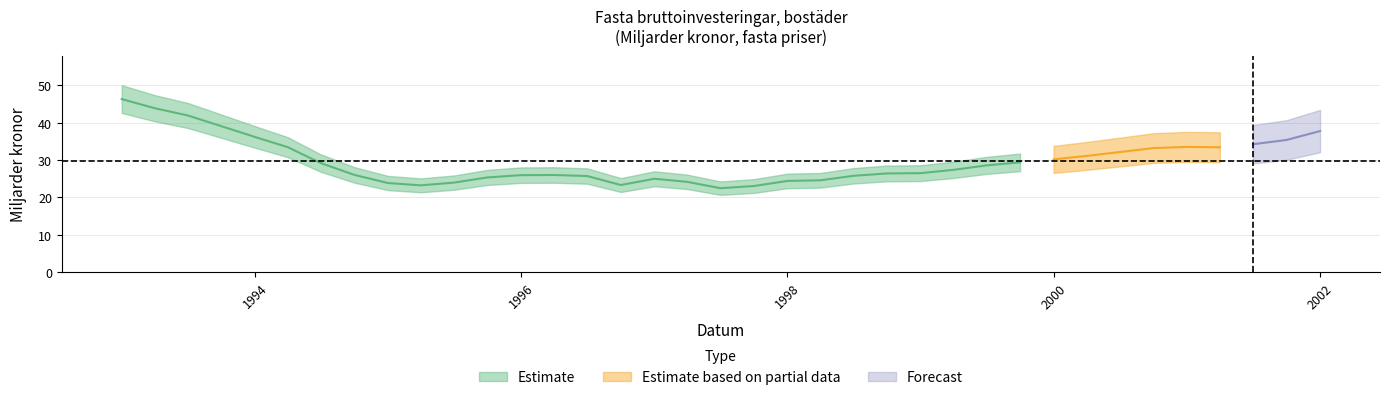

Where is the data nearest to the value 34?

2001-07-01